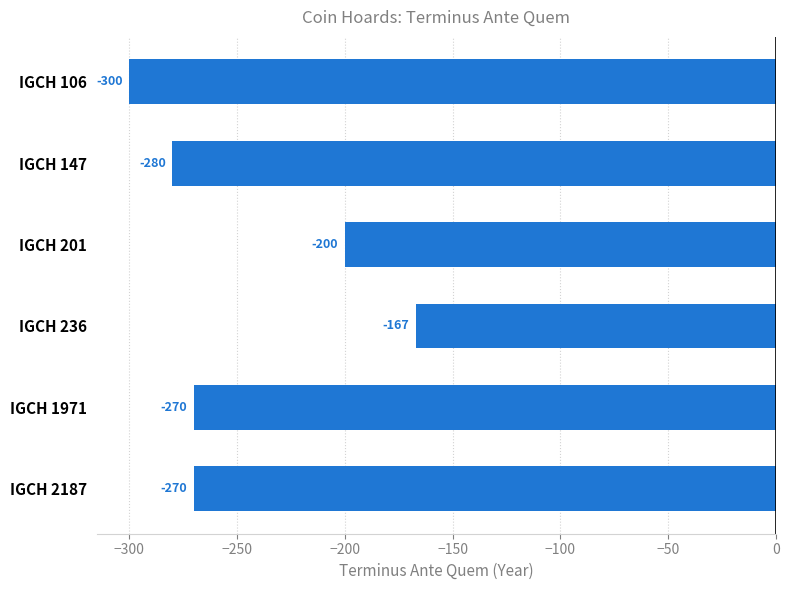

Which has a higher value, IGCH 201 or IGCH 1971?

IGCH 201